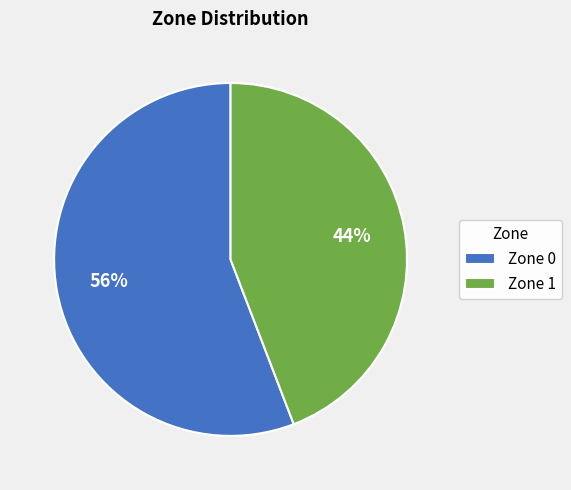

Does Zone 0 represent more than half of the total?

Yes